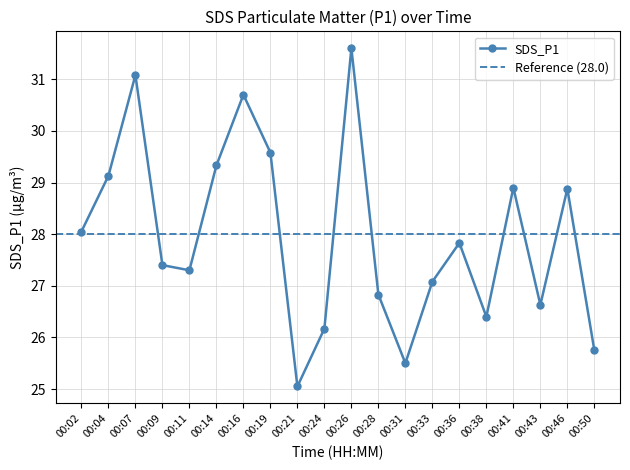

Is it true that the value at 00:26 is 31.6?

True